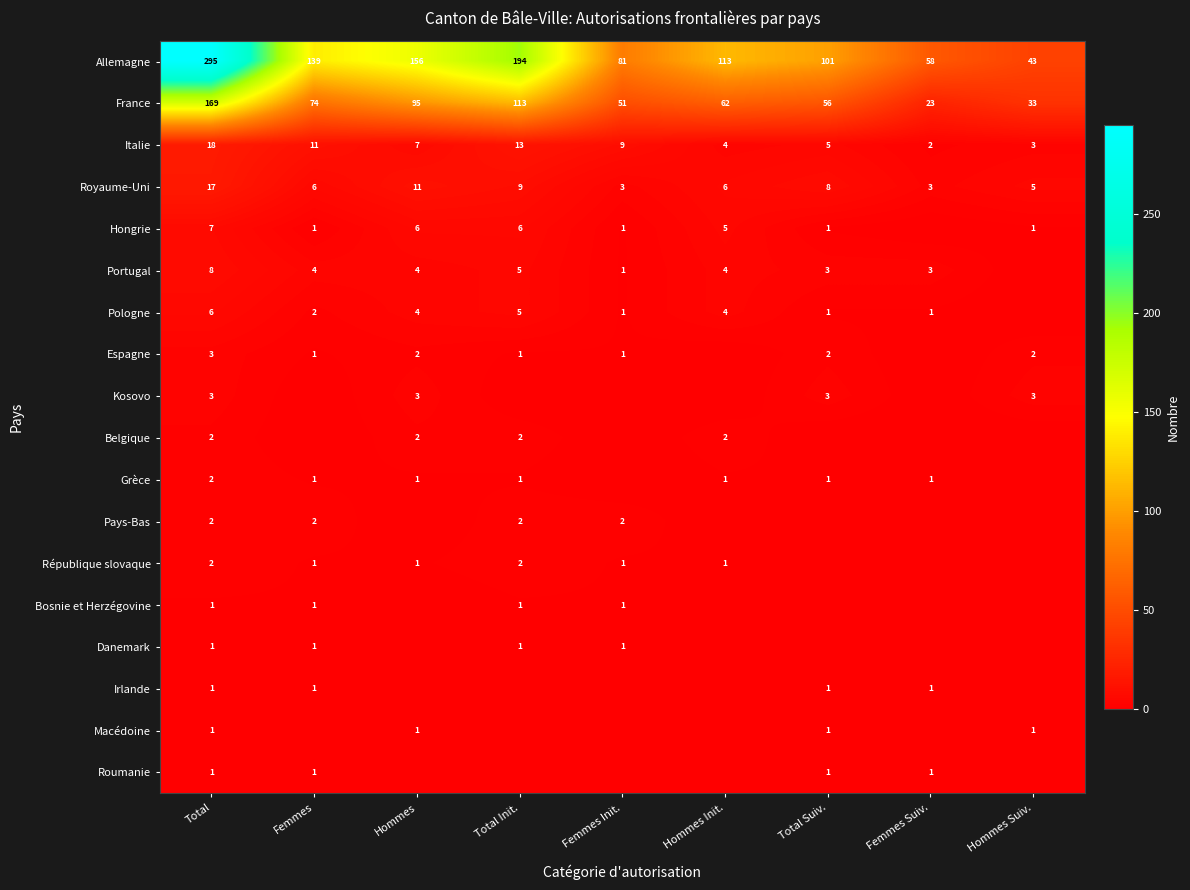

Is it true that Danemark equals 1 at Femmes Init.?

True